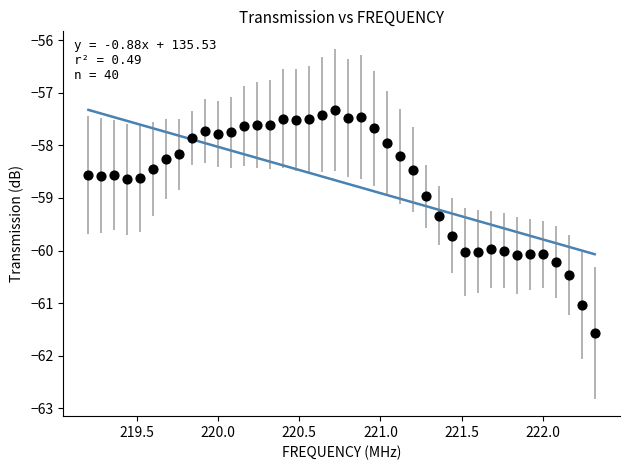

What is the range of Y values (max minus min)?

4.2